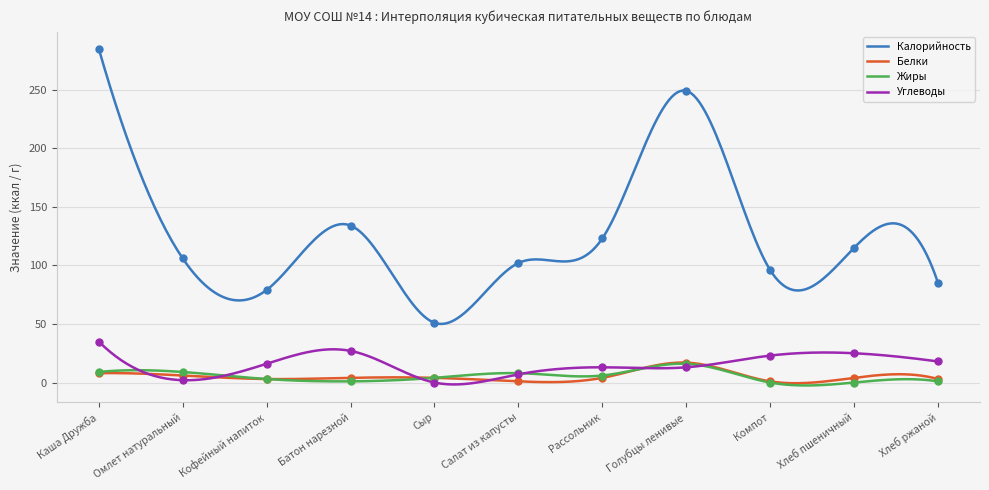

What are all the series names shown in the legend?

Калорийность, Белки, Жиры, Углеводы